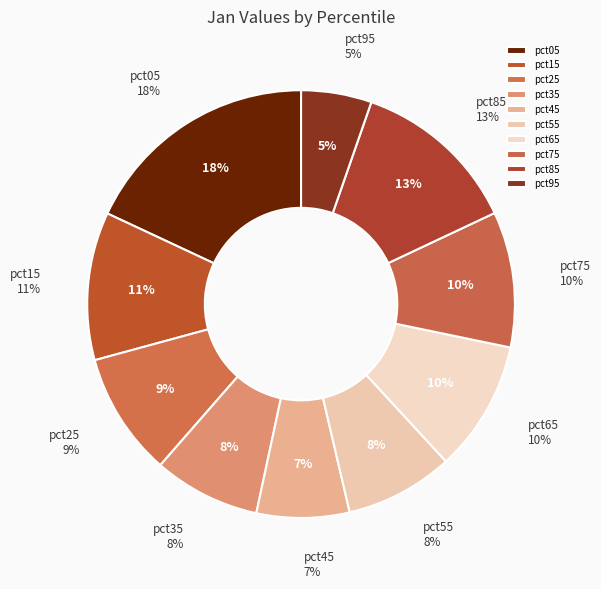

True or false: pct25 accounts for 9% of the total.

True